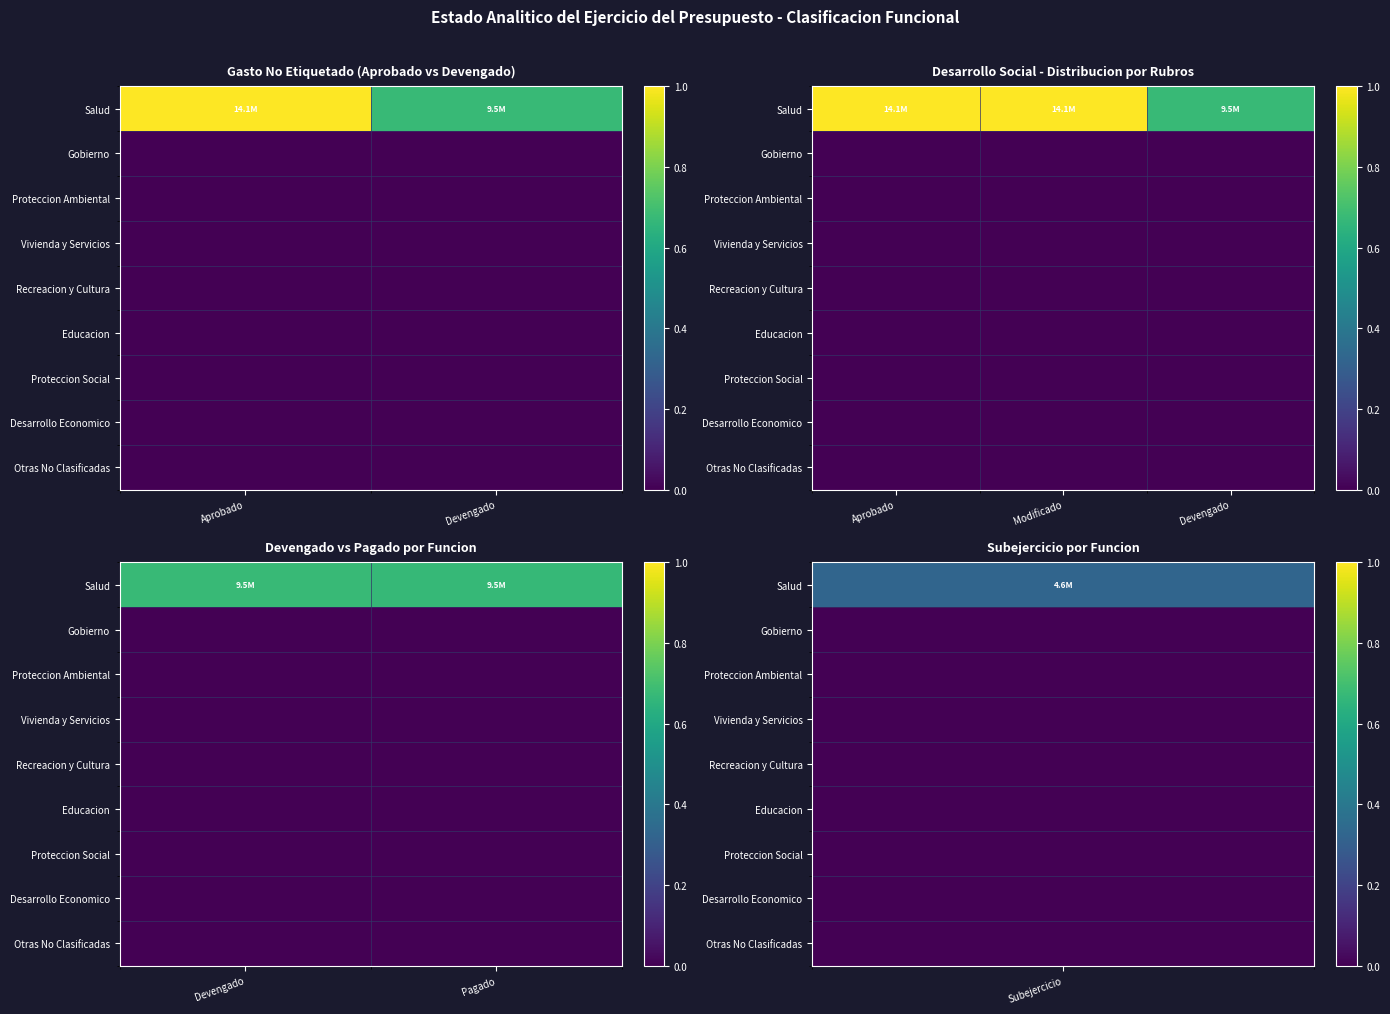

Between Devengado and Pagado, which is larger?

Devengado